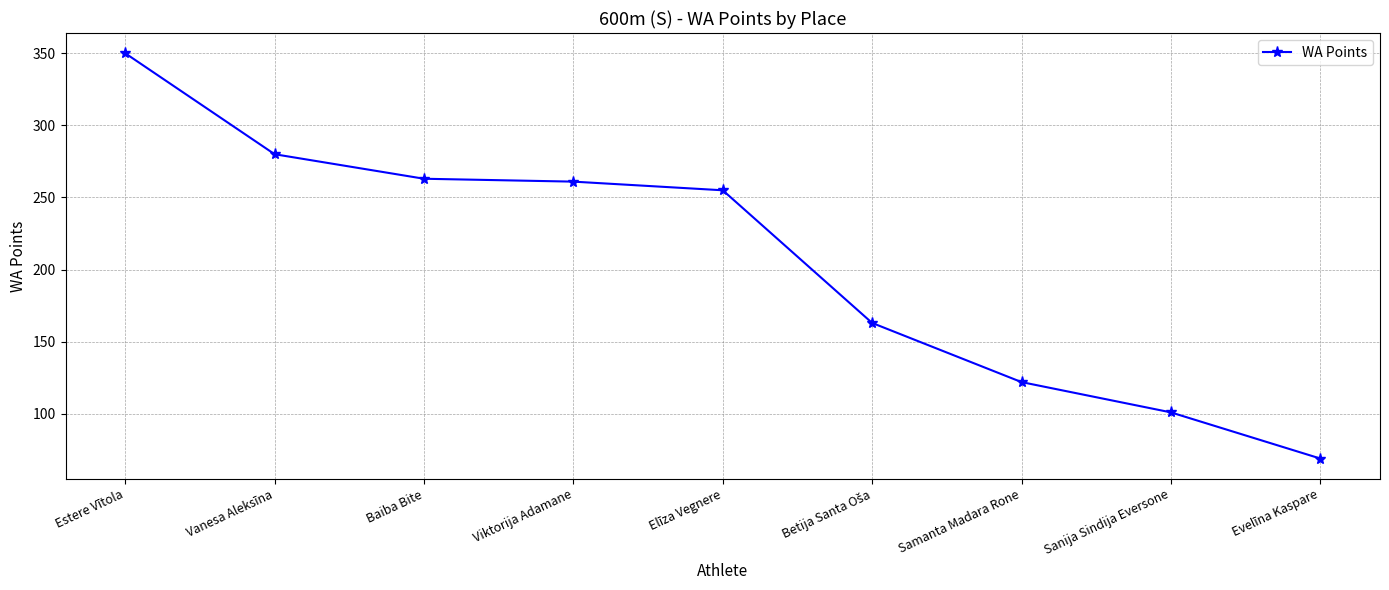

How many data points does each series have?

9